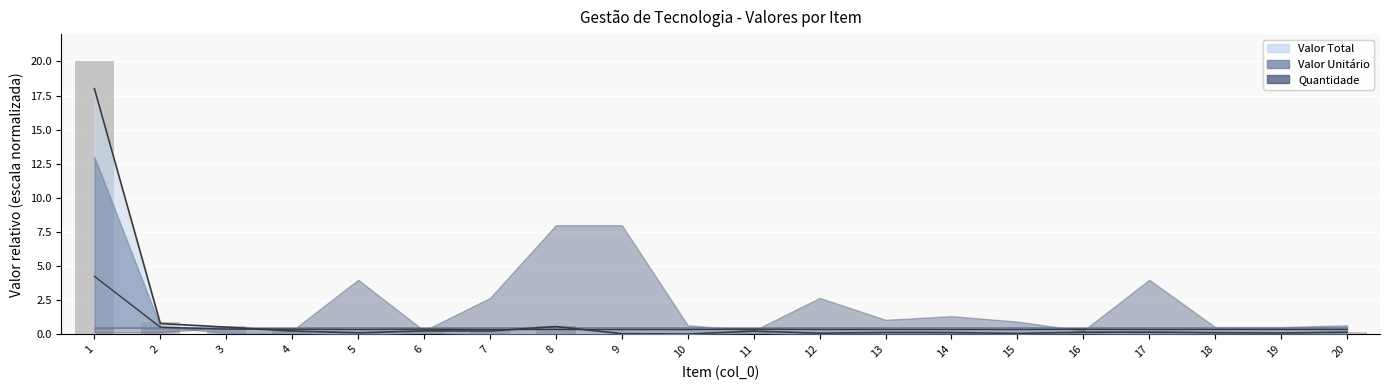

Reading left to right, extract all data points from this chart.

18.0	0.8	0.5	0.2	0.1	0.3	0.2	0.6	0.0	0.0	0.2	0.1	0.1	0.1	0.1	0.2	0.2	0.1	0.1	0.2